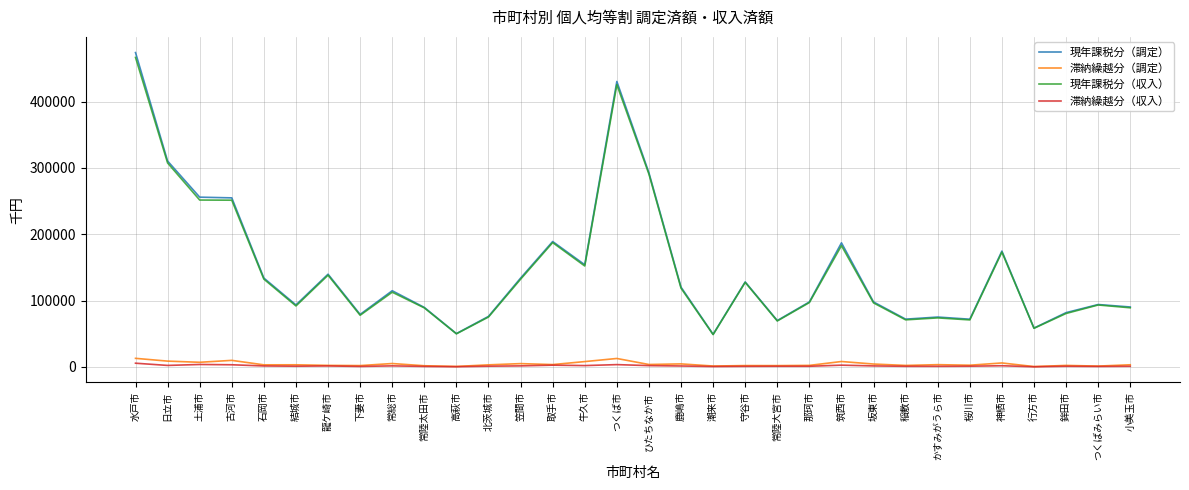

The value of 現年課税分（調定） at 日立市 is 310353. True or false?

True